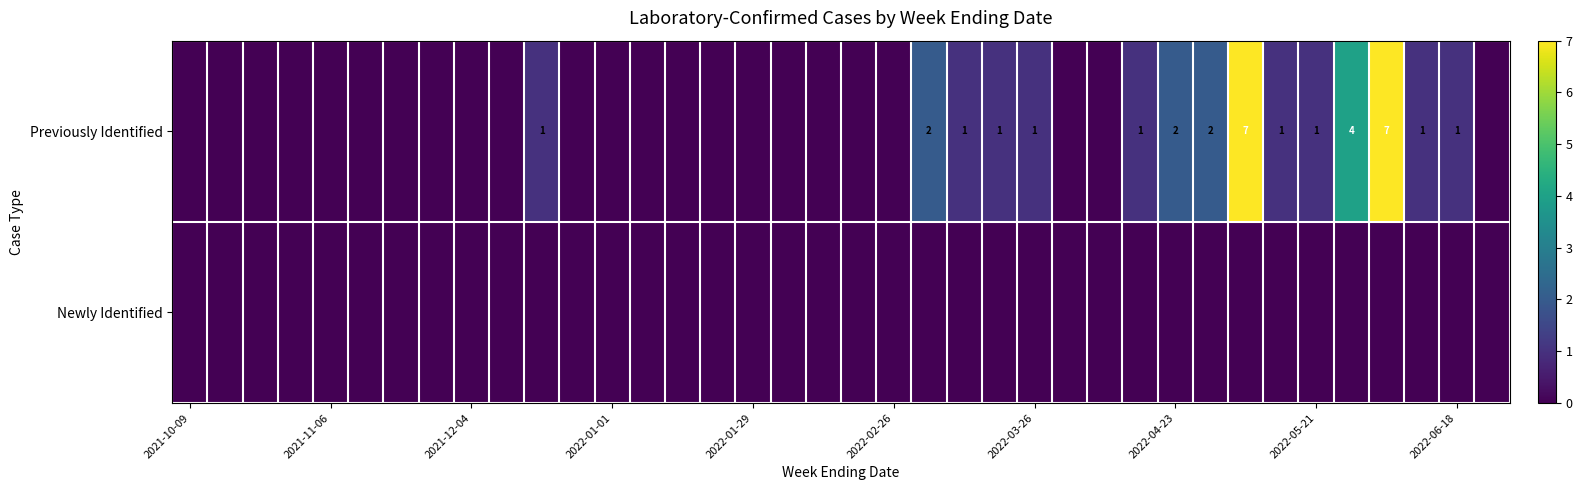

The Previously Identified series shows 2 at 2022-03-26. True or false?

False